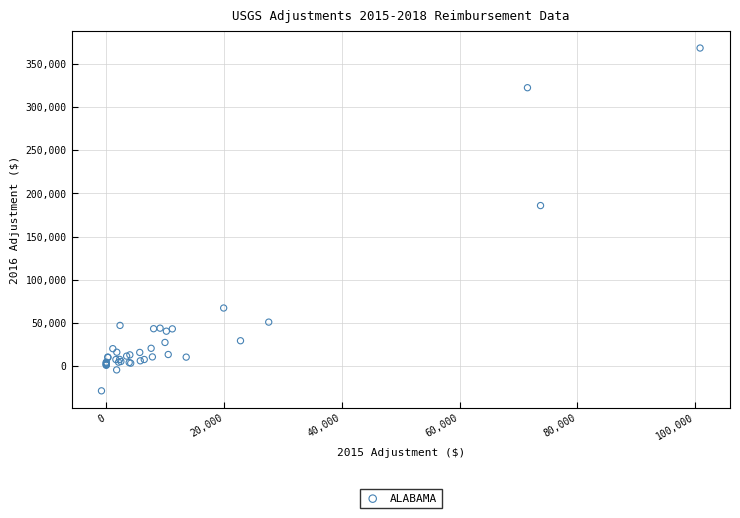

What Y value in the scatter plot is closest to 169887?

185945.4